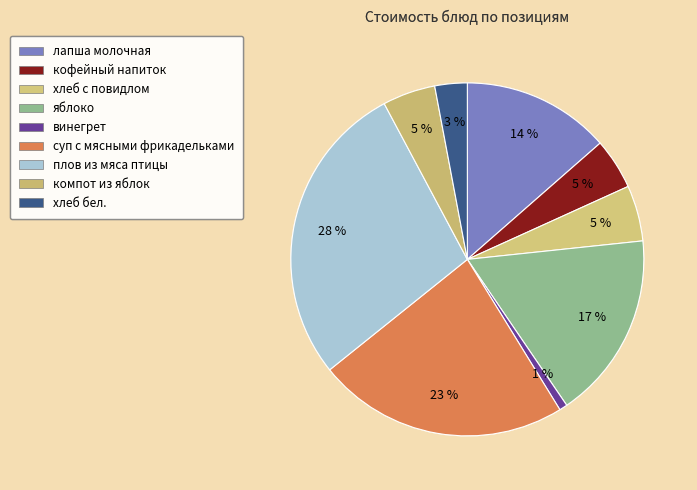

How many slices are in this pie chart?

9